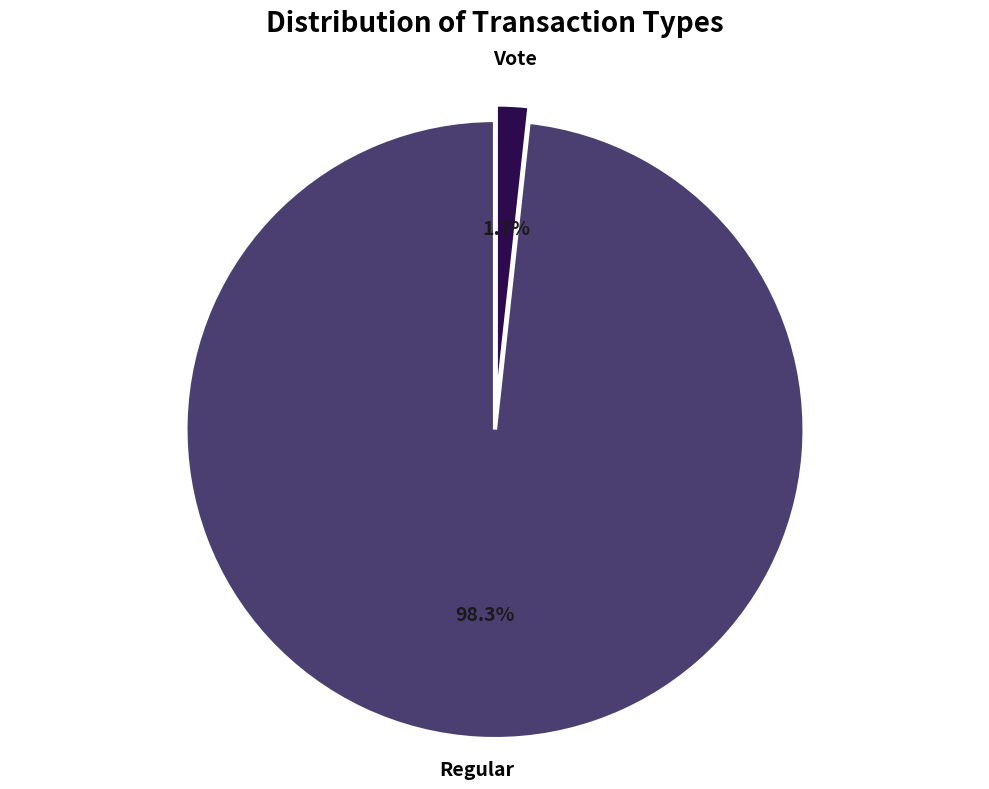

What percentage is NOT represented by Regular?

1.7%